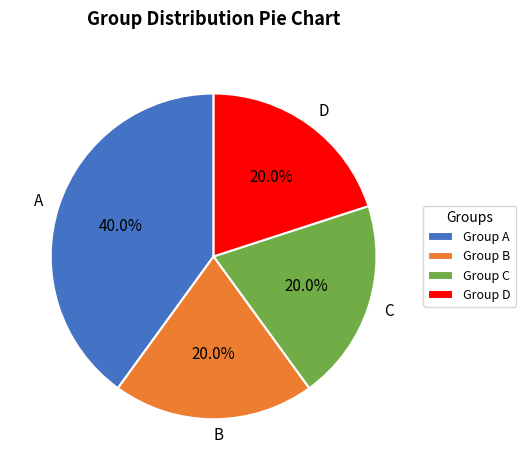

Count the number of slices in the pie.

4